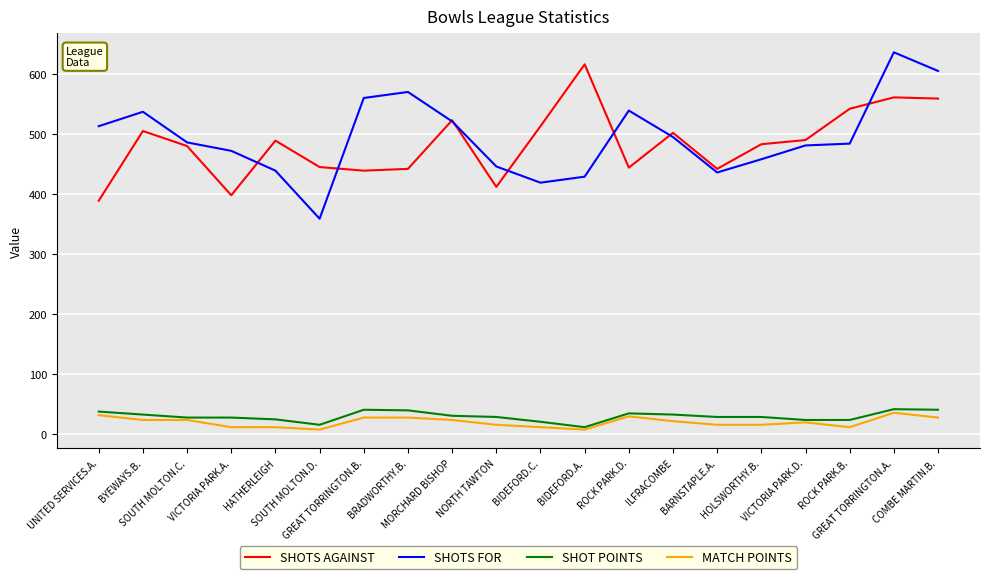

At which category is the sum across all series the highest?

GREAT TORRINGTON.A.